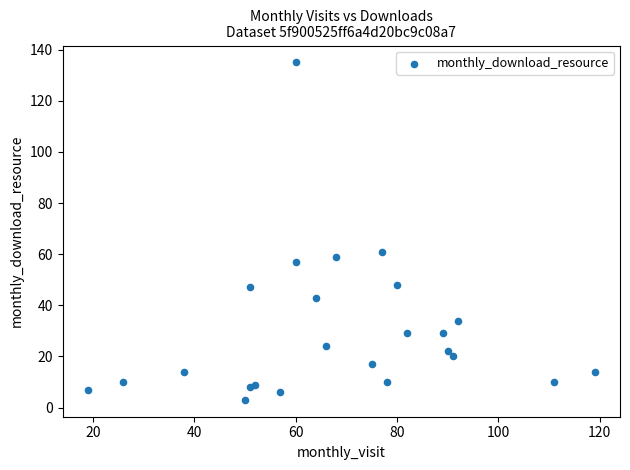

What Y value in the scatter plot is closest to 69?

61